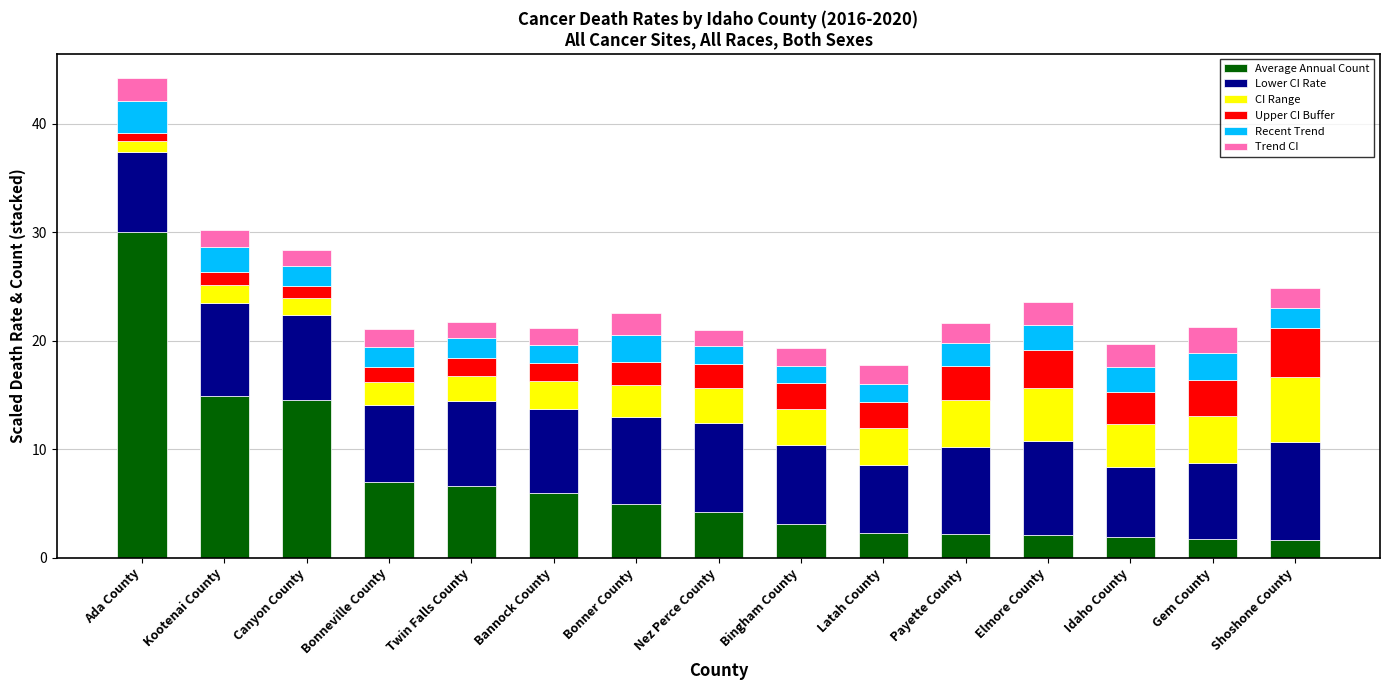

The value of Average Annual Count at Bonner County is 5.0. True or false?

True